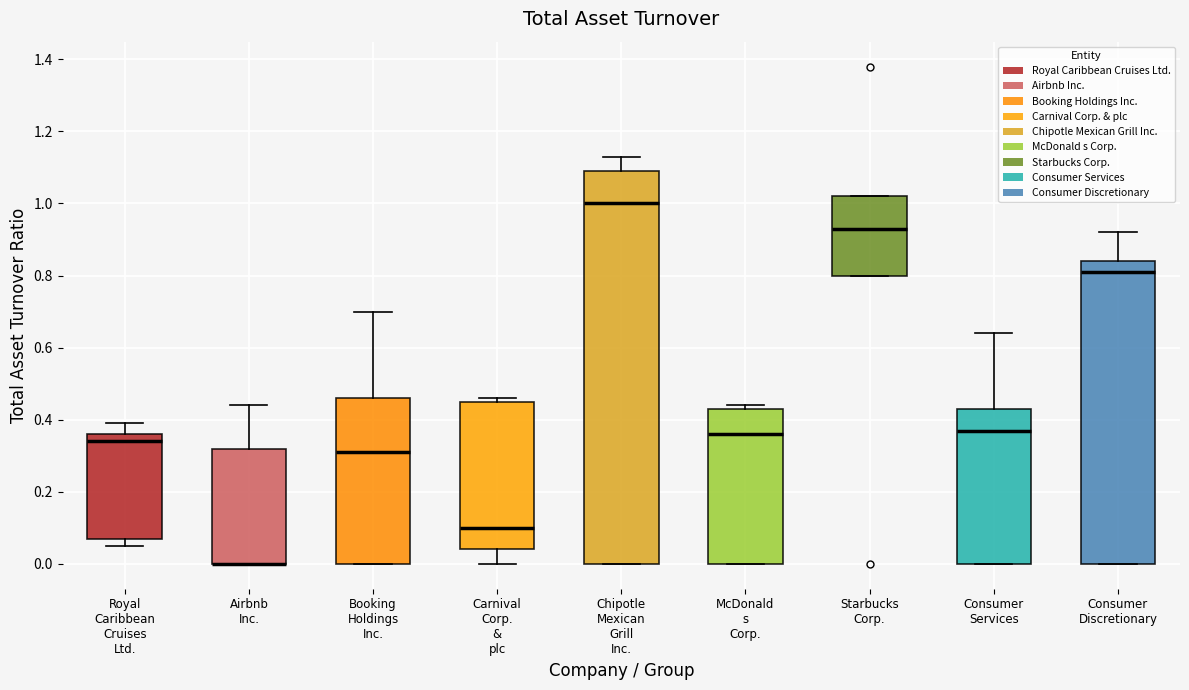

Where does the median line of the box for Booking Holdings Inc. sit on the y-axis? The values are not printed on the chart, so give them approximately, as read against the axis.

0.32